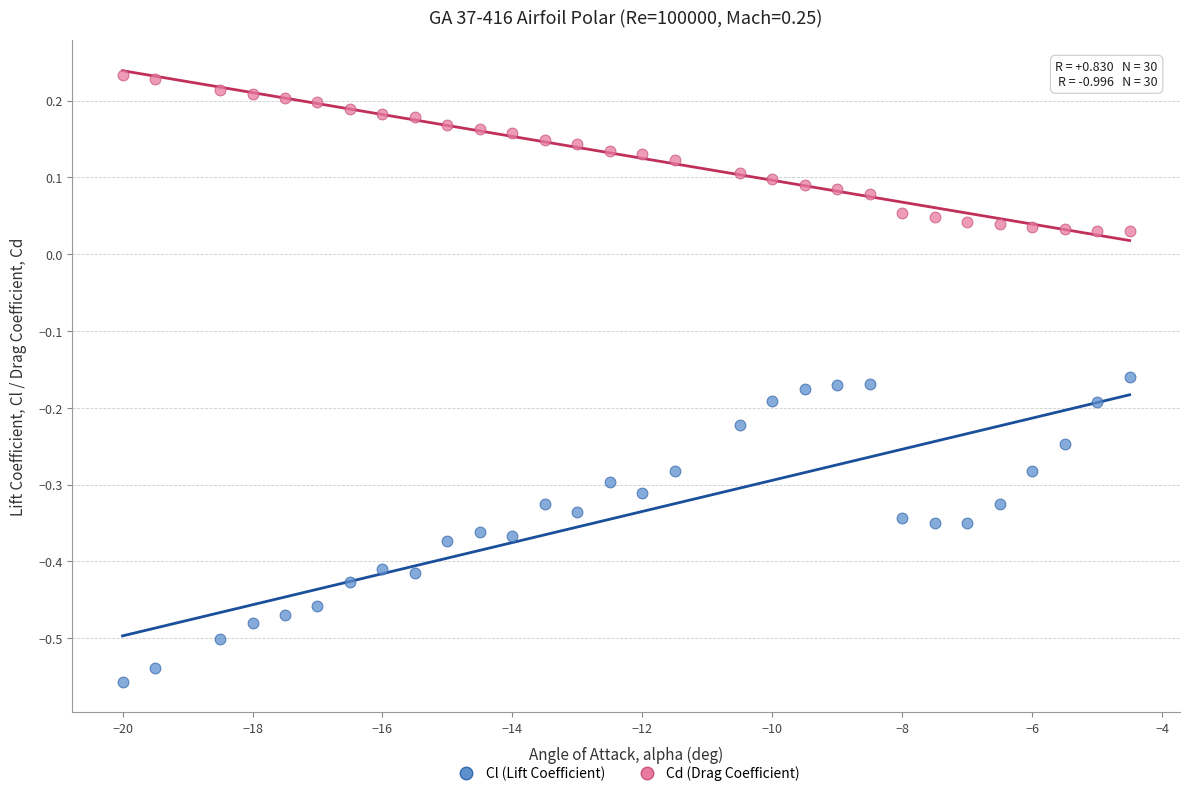

Which series reaches the minimum Y coordinate?

Cl (Lift Coefficient)